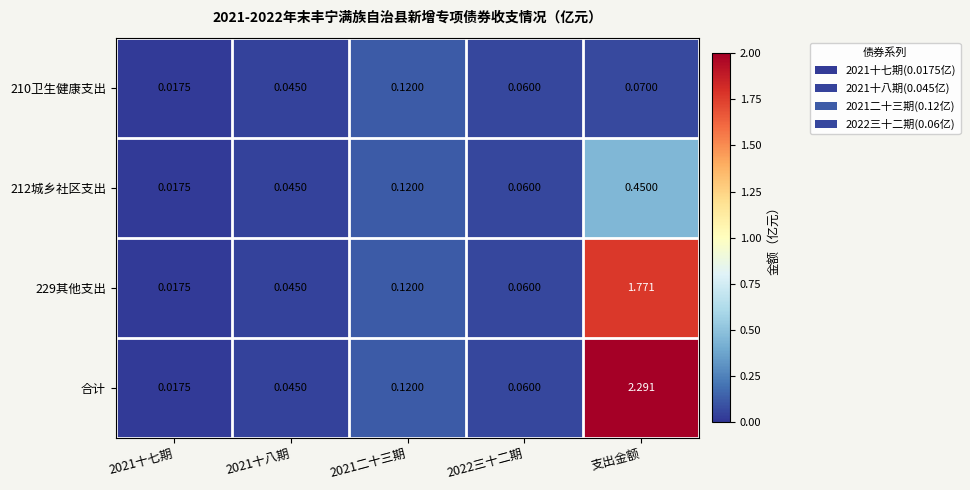

What is the total value across all series at 支出金额?

4.6